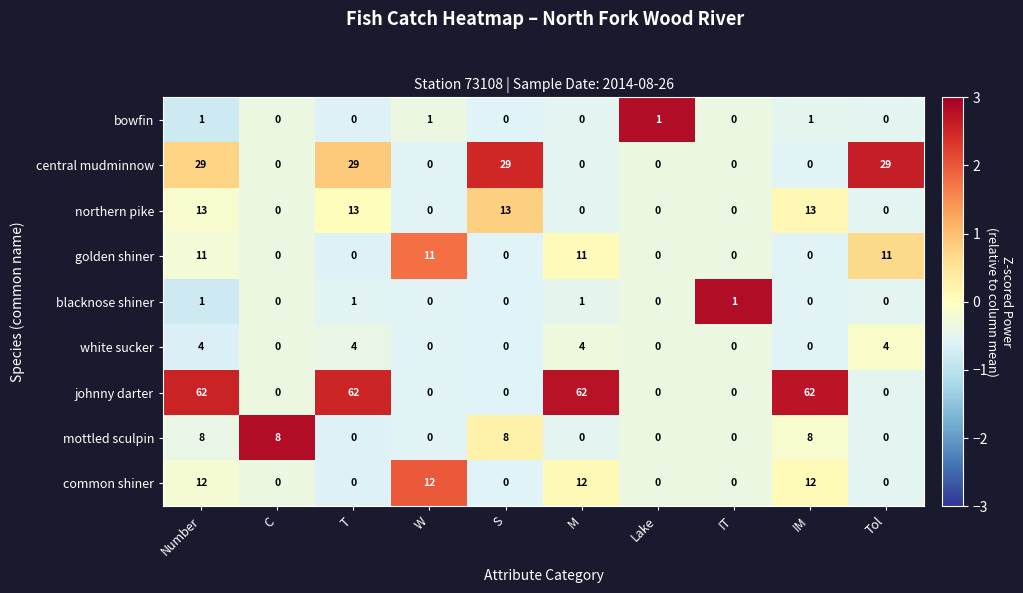

What is the difference between the highest and lowest values at W?

12